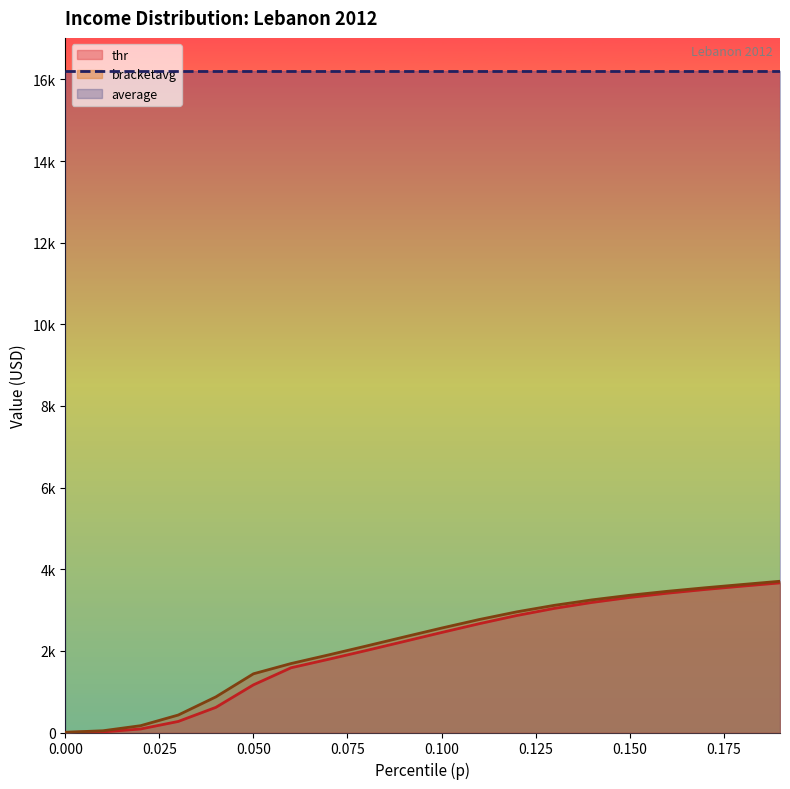

How many categories are shown in the chart?

20